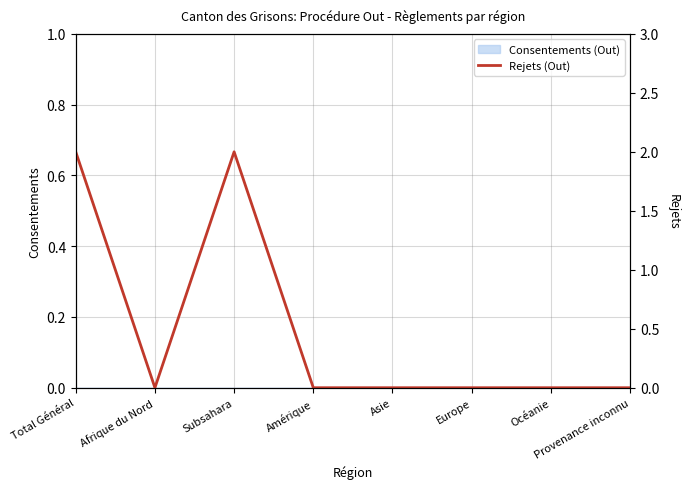

What is the difference between the maximum and minimum values?

2